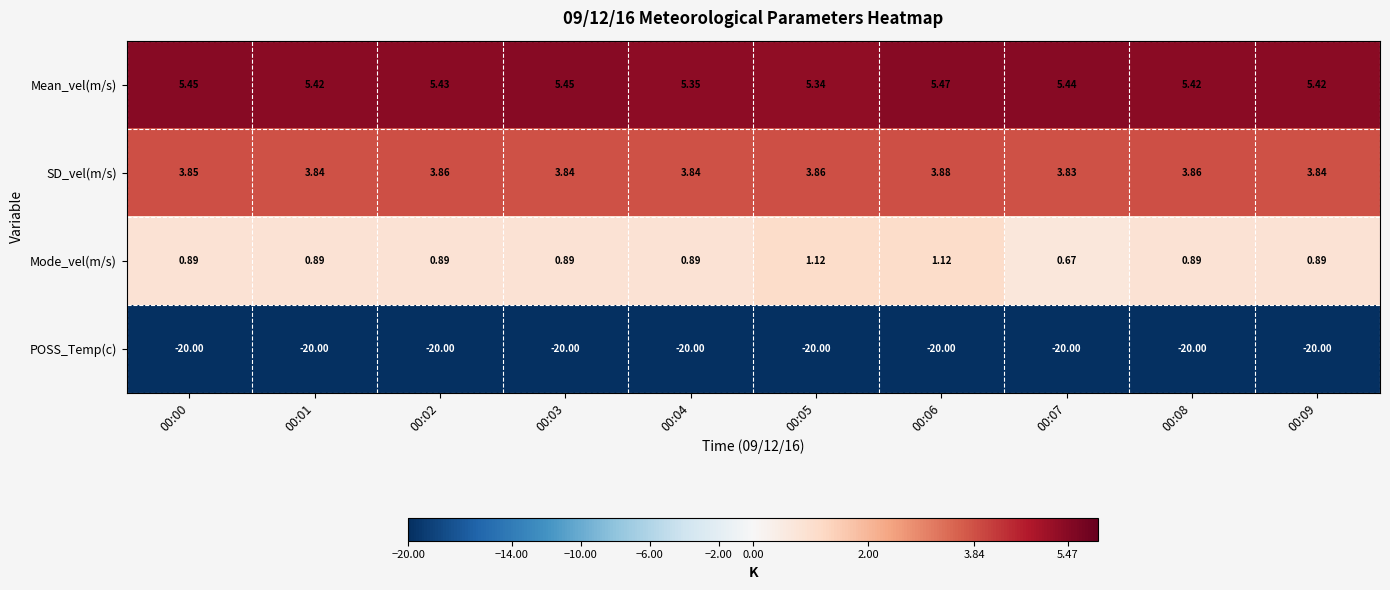

Rank the series at 00:00 from lowest to highest value.

POSS_Temp(c), Mode_vel(m/s), SD_vel(m/s), Mean_vel(m/s)